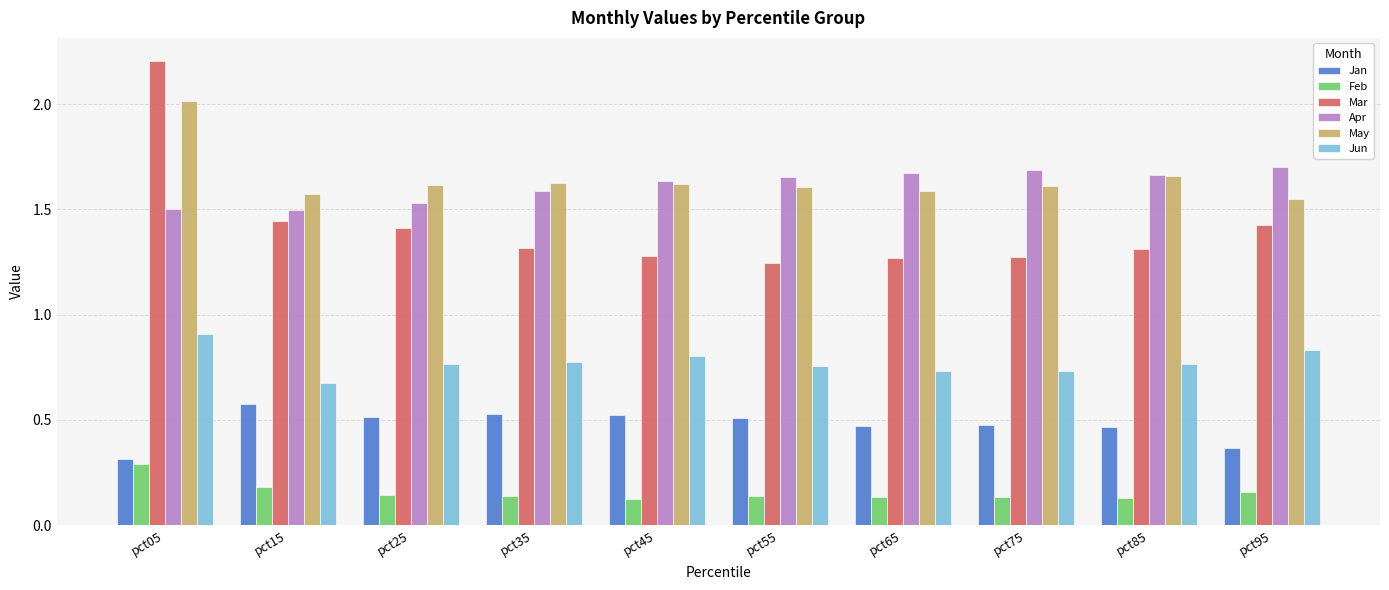

Which series has the widest spread of values?

Mar